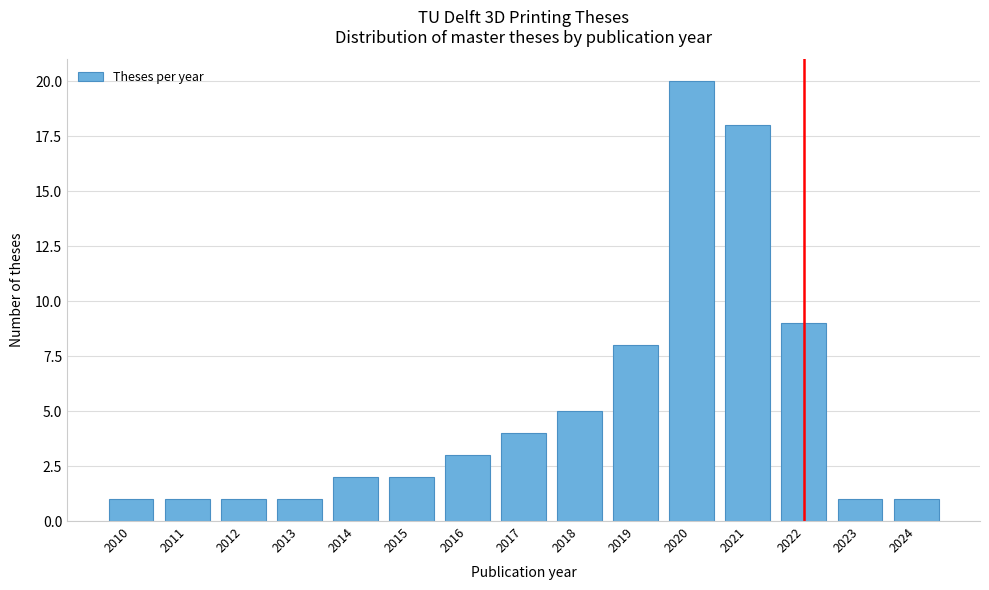

Reading left to right, what are all the values shown in this chart?

2010=1	2011=1	2012=1	2013=1	2014=2	2015=2	2016=3	2017=4	2018=5	2019=8	2020=20	2021=18	2022=9	2023=1	2024=1